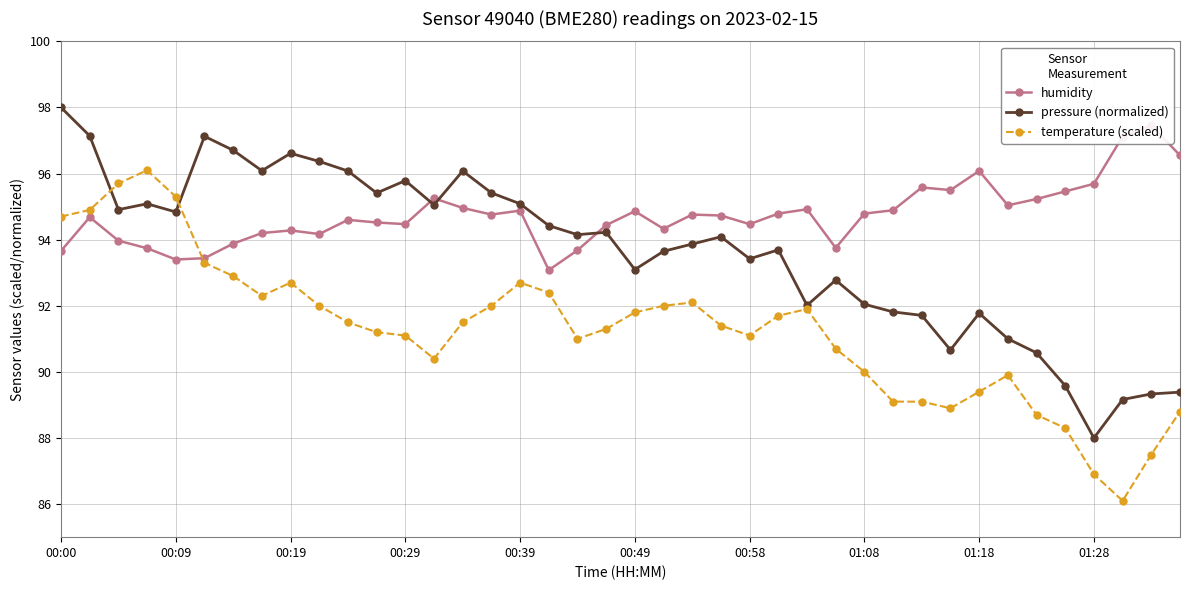

Is it true that pressure (normalized) equals 41.4 at 00:39?

False